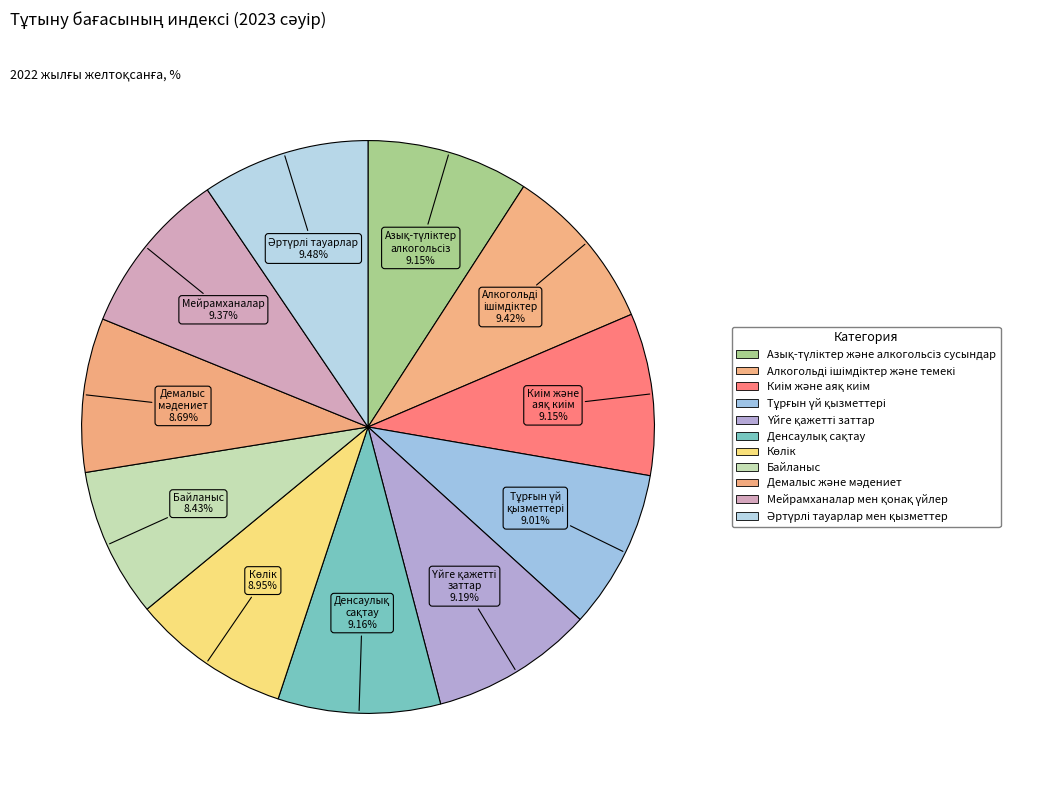

How many slices are in this pie chart?

11